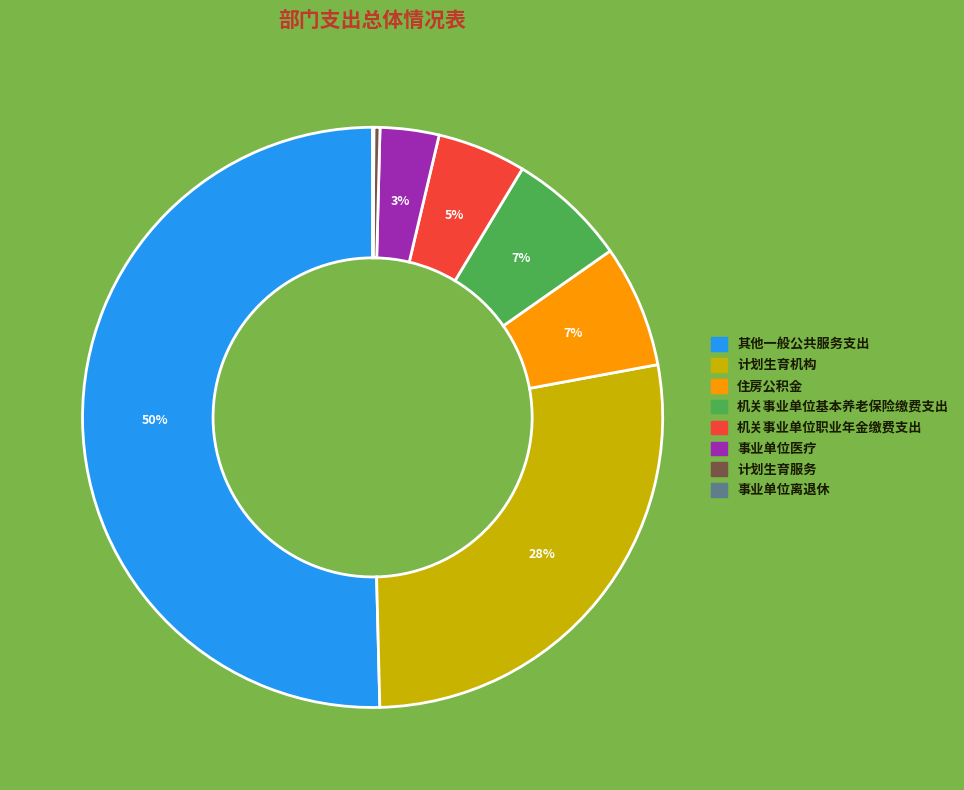

Do 机关事业单位职业年金缴费支出 and 计划生育机构 together represent more than half of the pie?

No